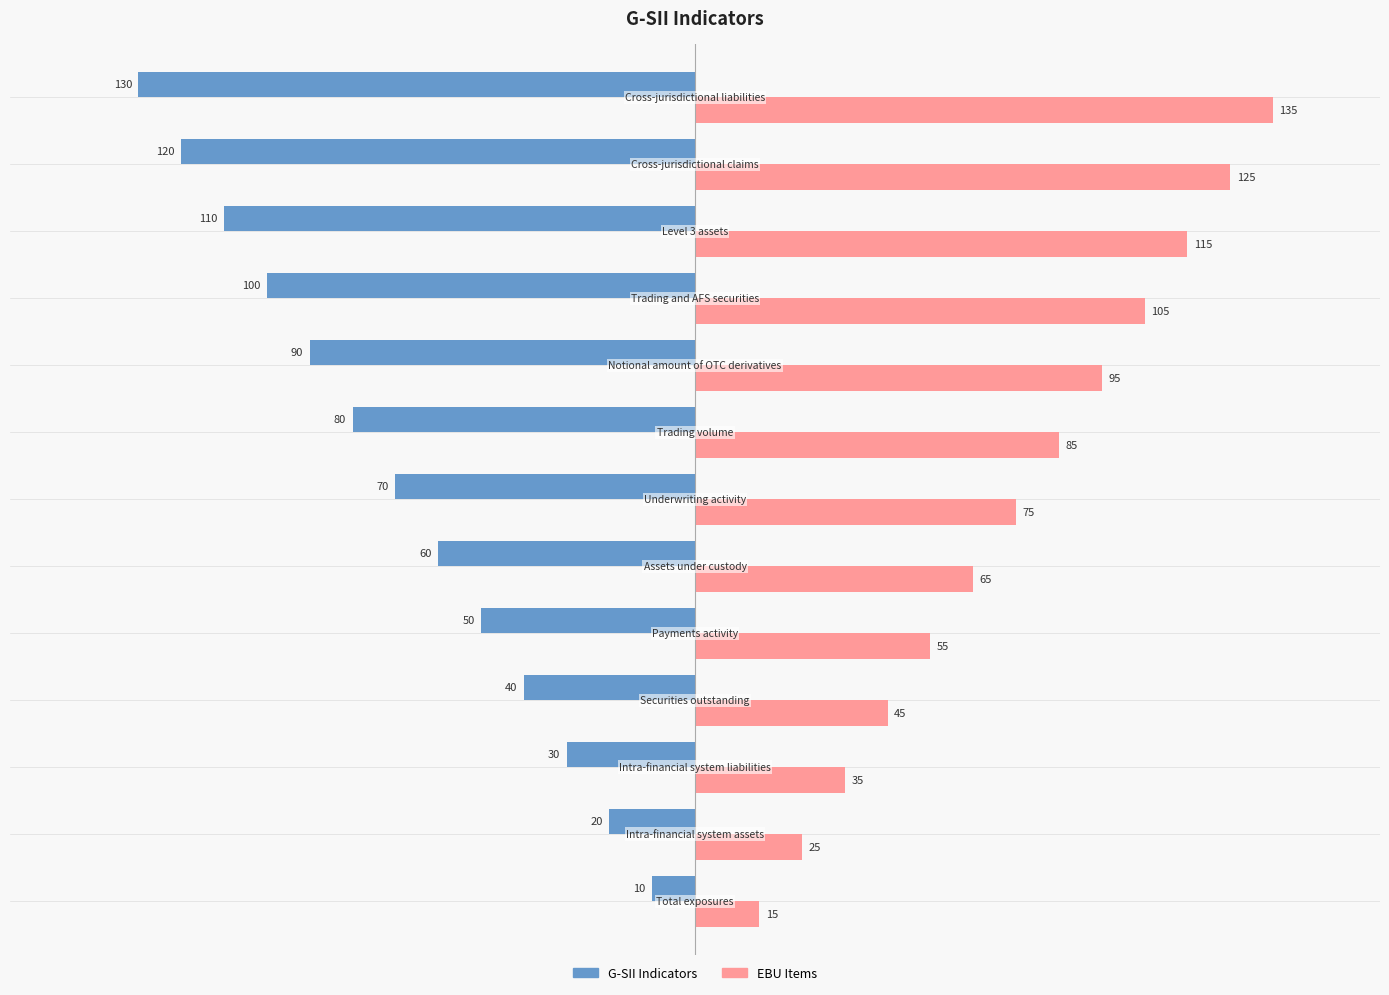

What is the maximum value shown in the chart?

135